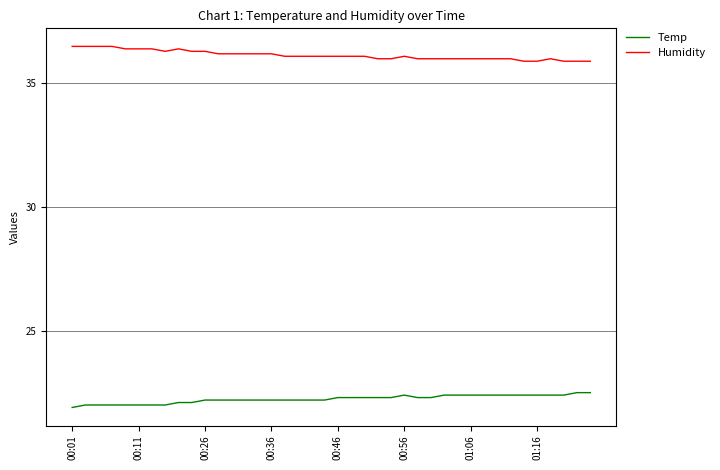

What is the smallest value displayed?

21.9